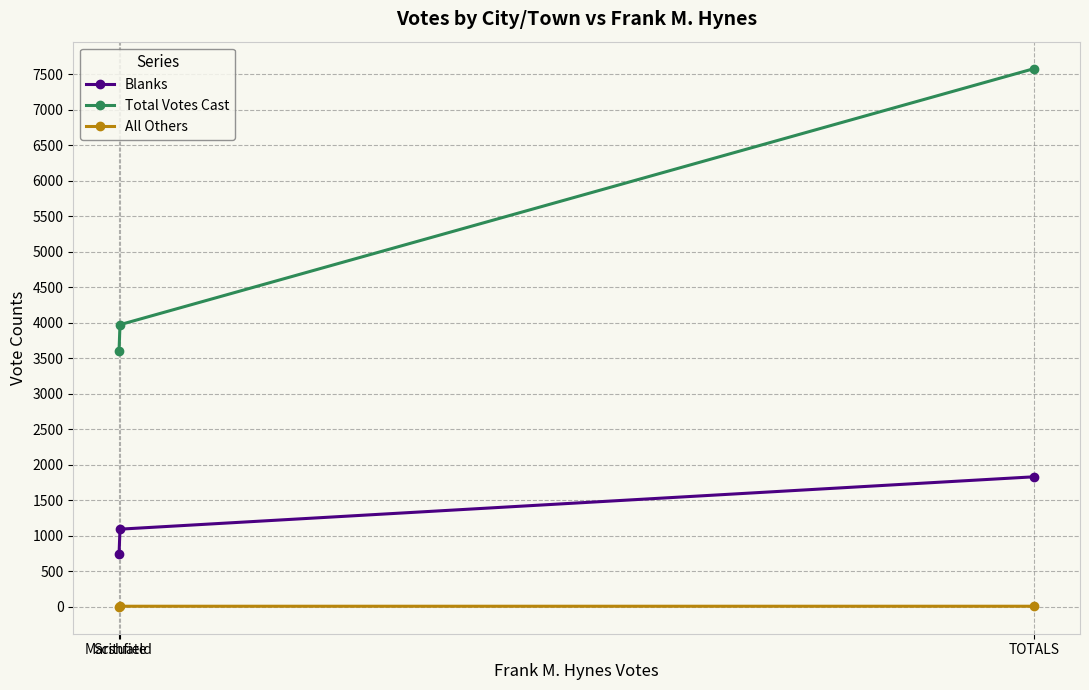

What is the difference between the maximum and minimum values in the Total Votes Cast series?

3975